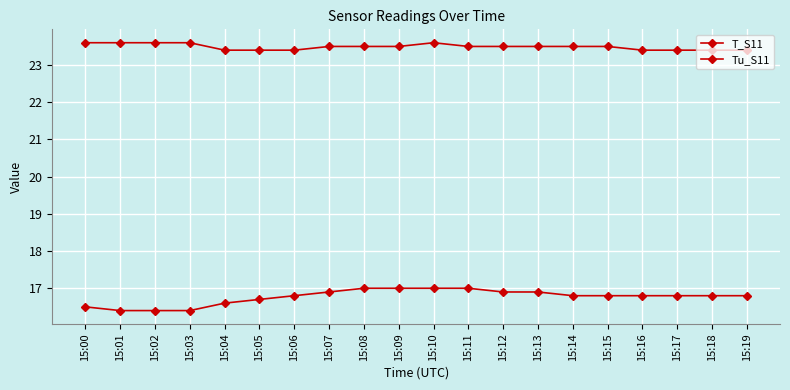

What is the minimum value for T_S11?

23.4